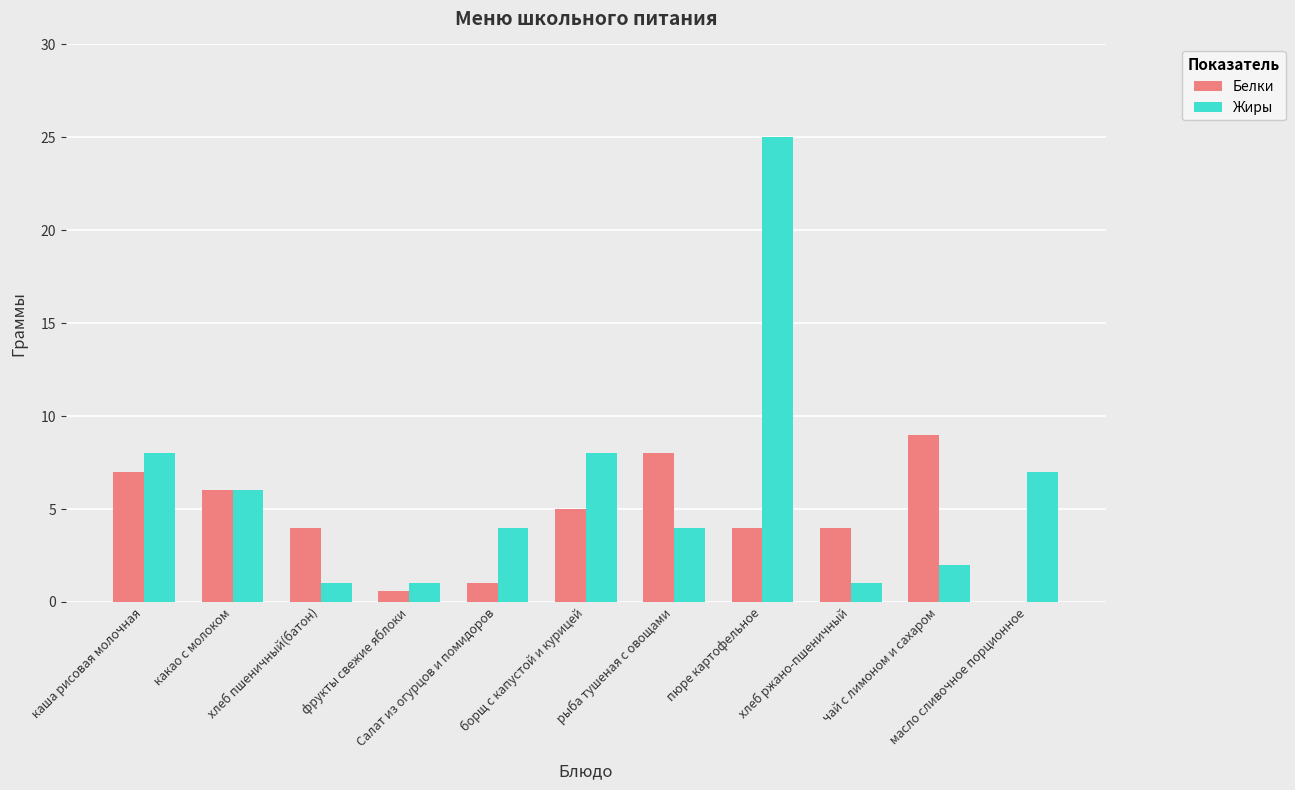

What is the greatest value displayed?

25.0